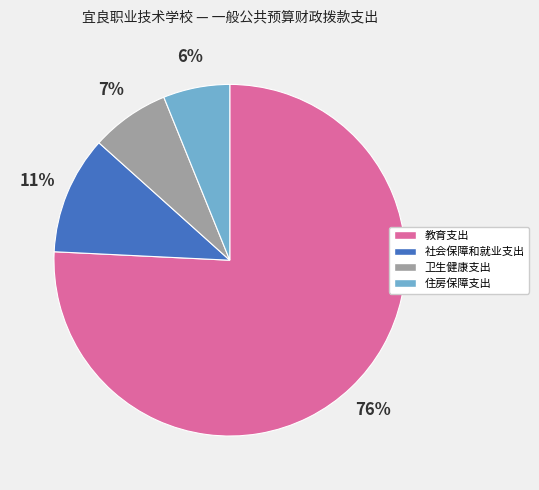

What percentage is the 住房保障支出 slice, to the nearest percent?

6%